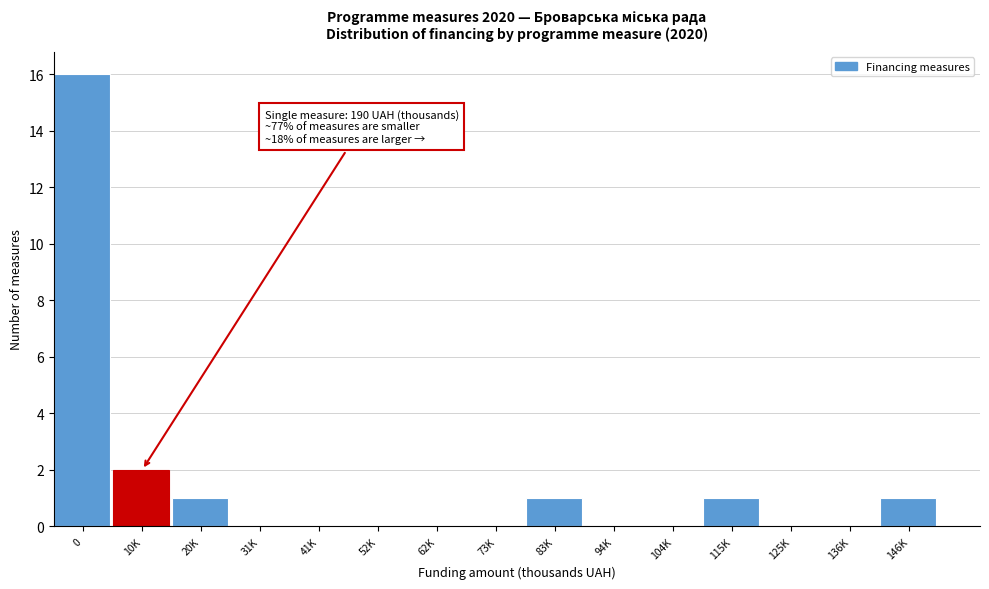

Reading right to left, what are all the values shown in this chart?

146K=1	136K=0	125K=0	115K=1	104K=0	94K=0	83K=1	73K=0	62K=0	52K=0	41K=0	31K=0	20K=1	10K=2	0=16